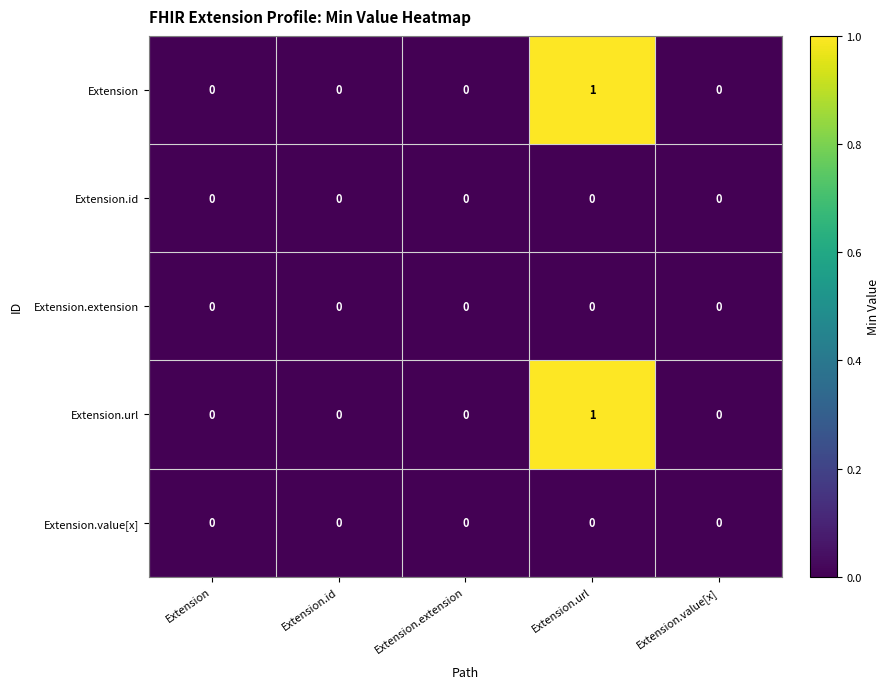

Reading left to right, what are all the values shown in this chart?

Extension: 0	0	0	1	0
Extension.id: 0	0	0	0	0
Extension.extension: 0	0	0	0	0
Extension.url: 0	0	0	1	0
Extension.value[x]: 0	0	0	0	0